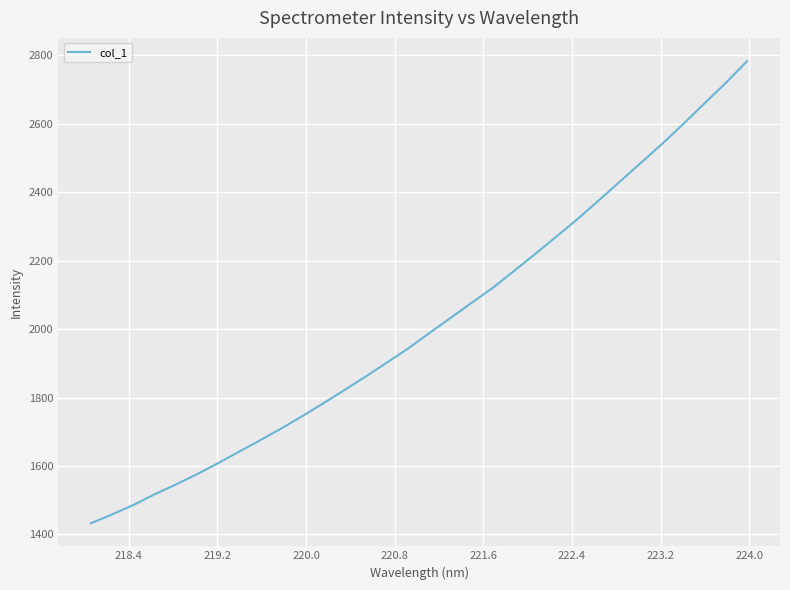

What is the maximum value shown in the chart?

2783.7